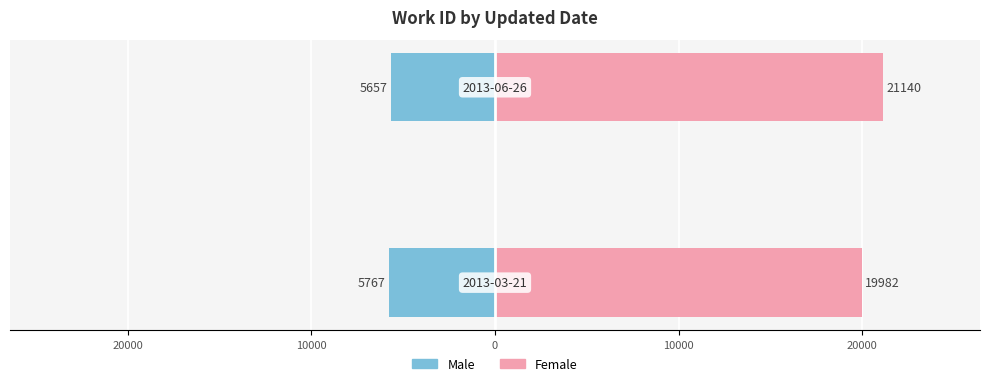

What is the smallest value displayed?

-5767